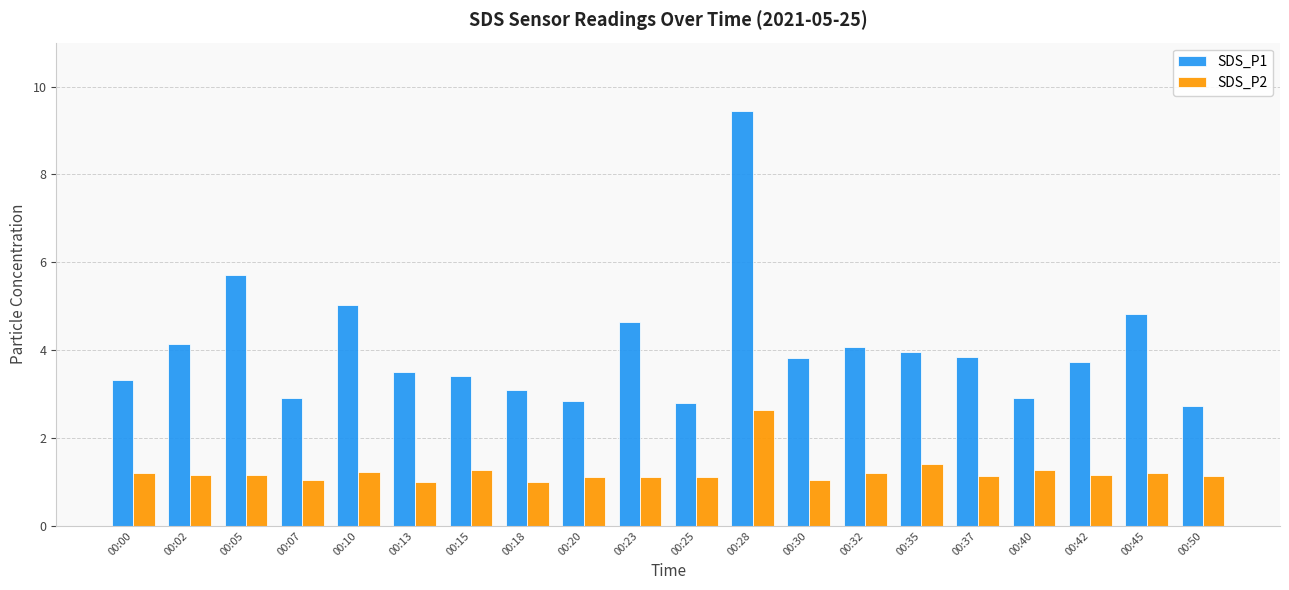

What is the value of the SDS_P1 bar at the 19th from the left?

4.8